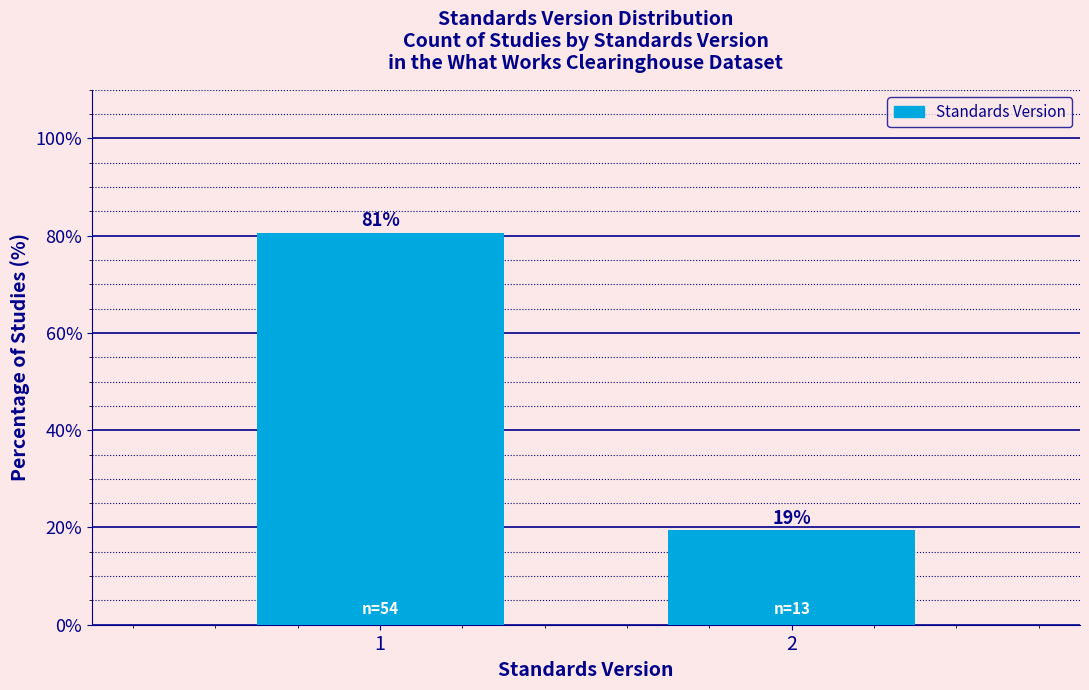

The value at 2 is 19.4. True or false?

True